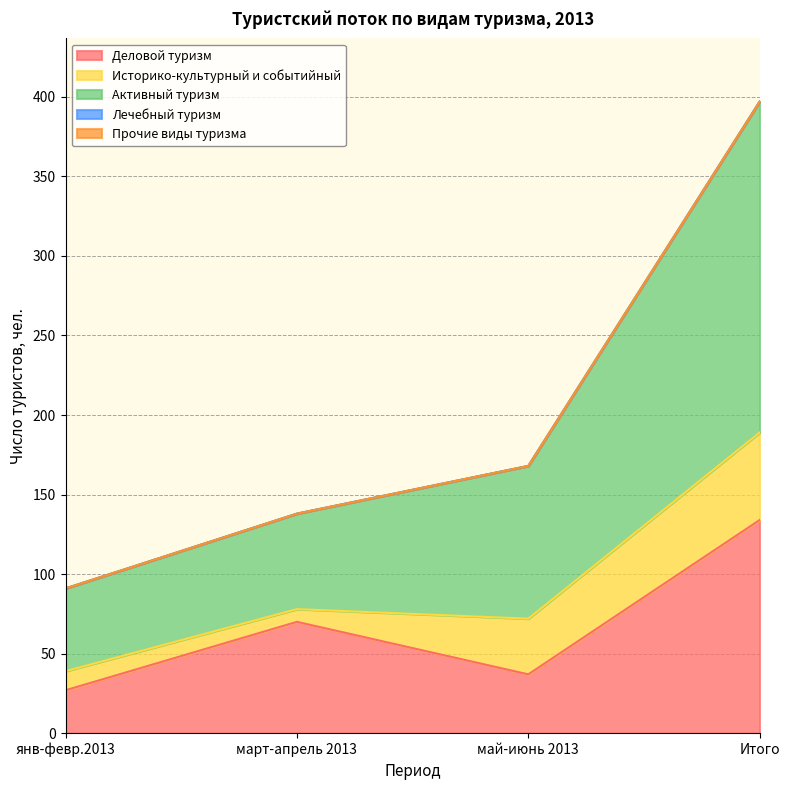

Reading left to right, what are all the values shown in this chart?

Деловой туризм: 27	70	37	134
Историко-культурный и событийный: 12	8	35	55
Активный туризм: 52	60	96	208
Лечебный туризм: 0	0	0	0
Прочие виды туризма: 0	0	0	0